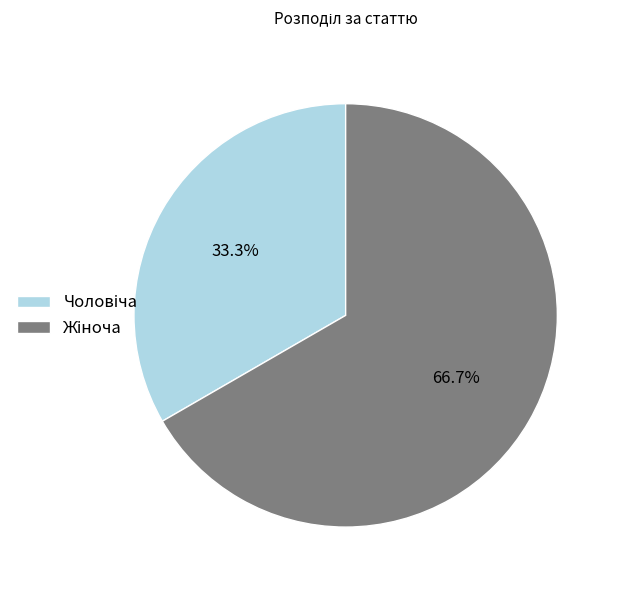

Is there any slice that represents more than half of the pie?

Yes